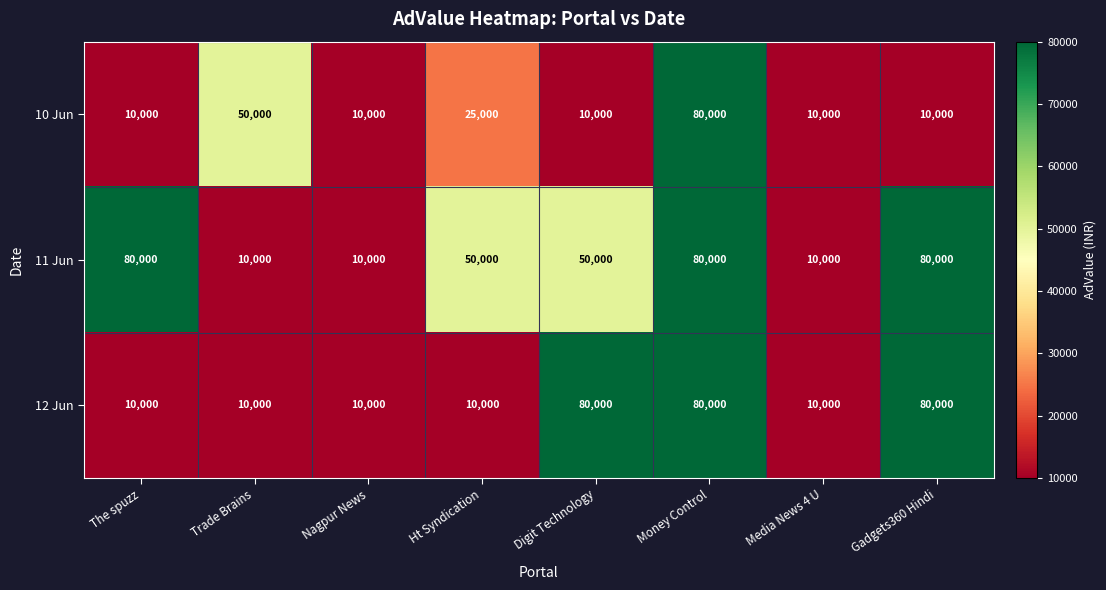

Which series has the largest total across all categories?

11 Jun